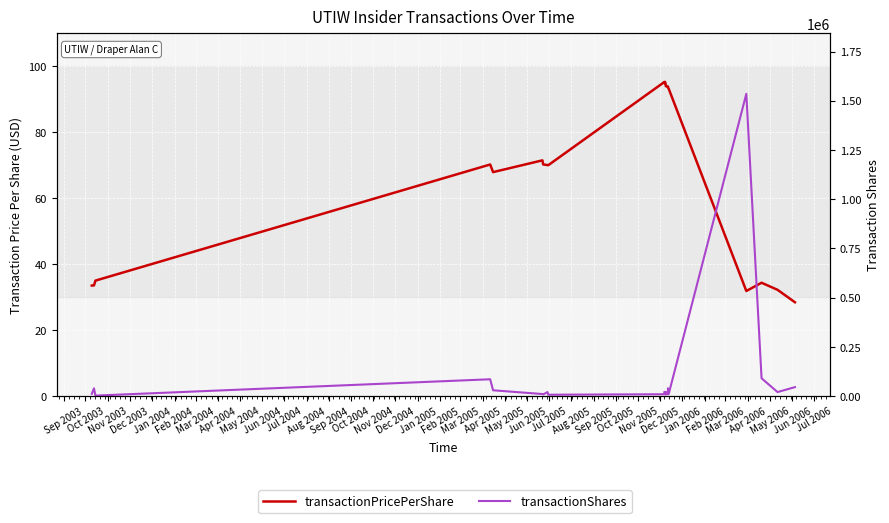

What is the maximum value for transactionShares?

1535289.0